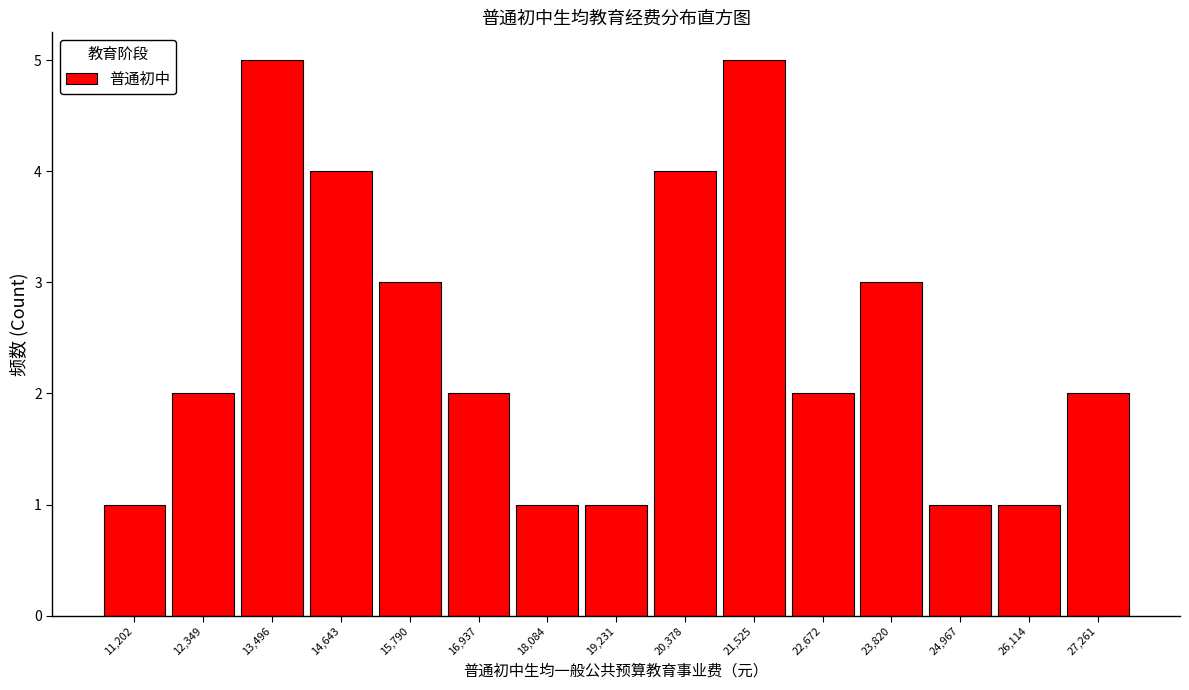

How tall is the bar that spans 22000 to 23200 on the x-axis? Neither the bar edges nor the heights are printed on the chart, so give them approximately, as read against the axes.

2